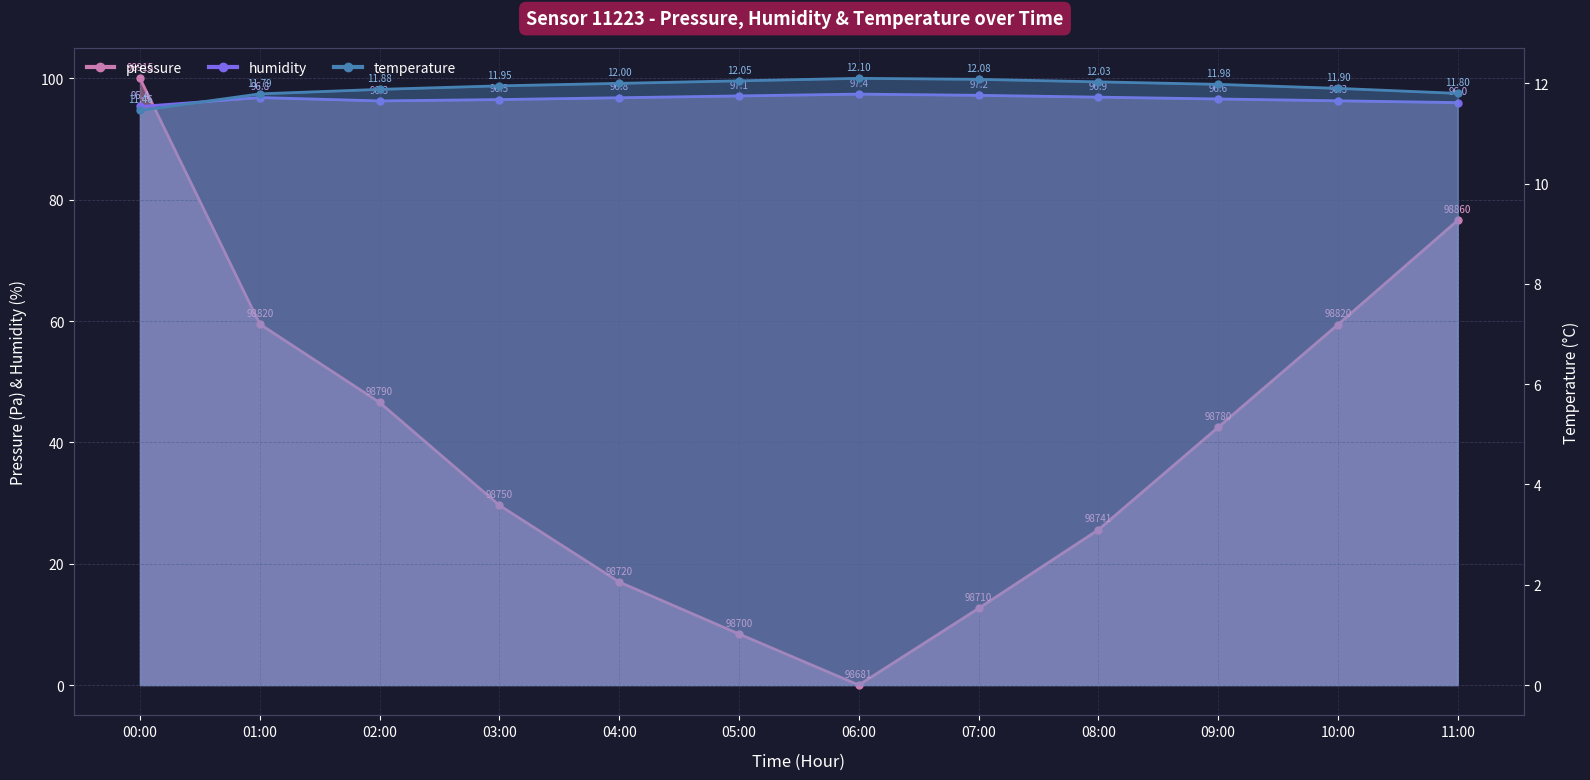

What is the difference between the second highest and second lowest values in the temperature series?

0.3